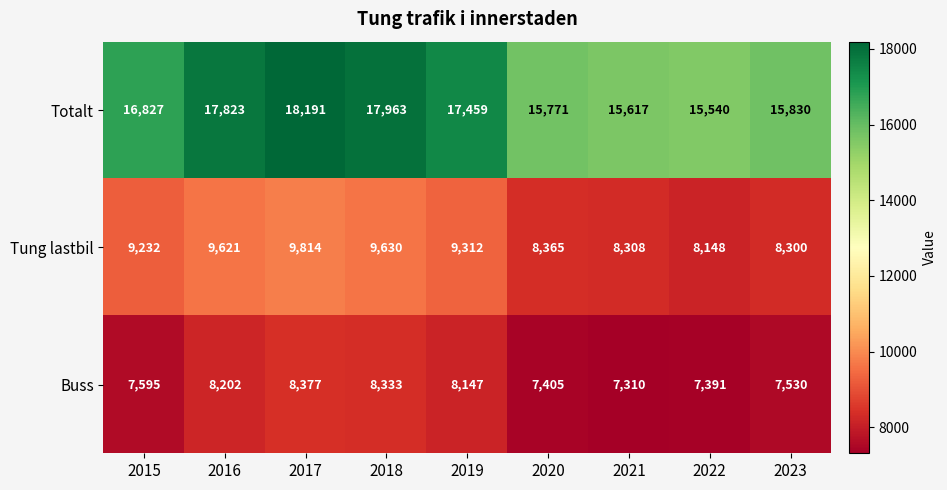

Reading right to left, what are all the values shown in this chart?

Totalt: 15830	15540	15617	15771	17459	17963	18191	17823	16827
Tung lastbil: 8300	8148	8308	8365	9312	9630	9814	9621	9232
Buss: 7530	7391	7310	7405	8147	8333	8377	8202	7595